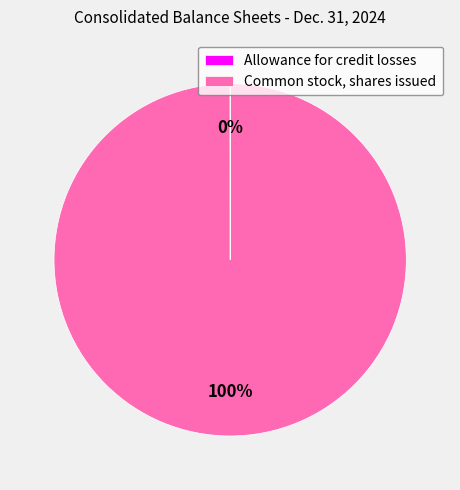

True or false: Common stock, shares issued accounts for 100% of the total.

True